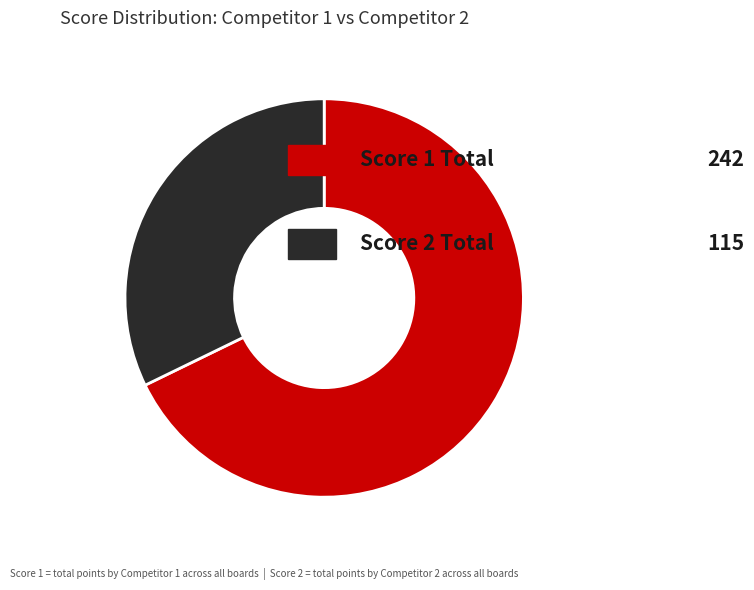

Is there any slice that represents more than half of the pie?

Yes